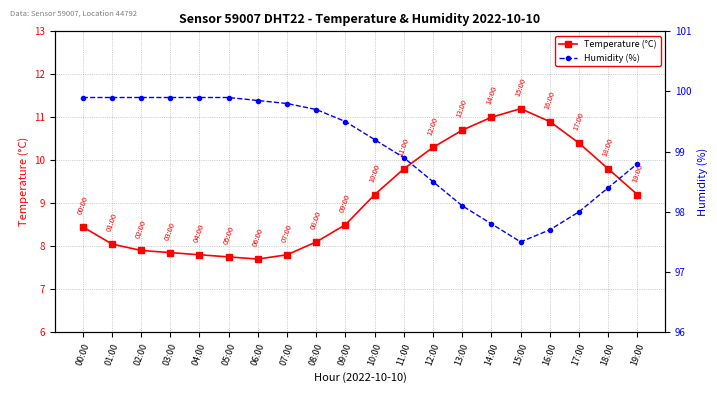

What is the average value of the Humidity (%) series?

99.1